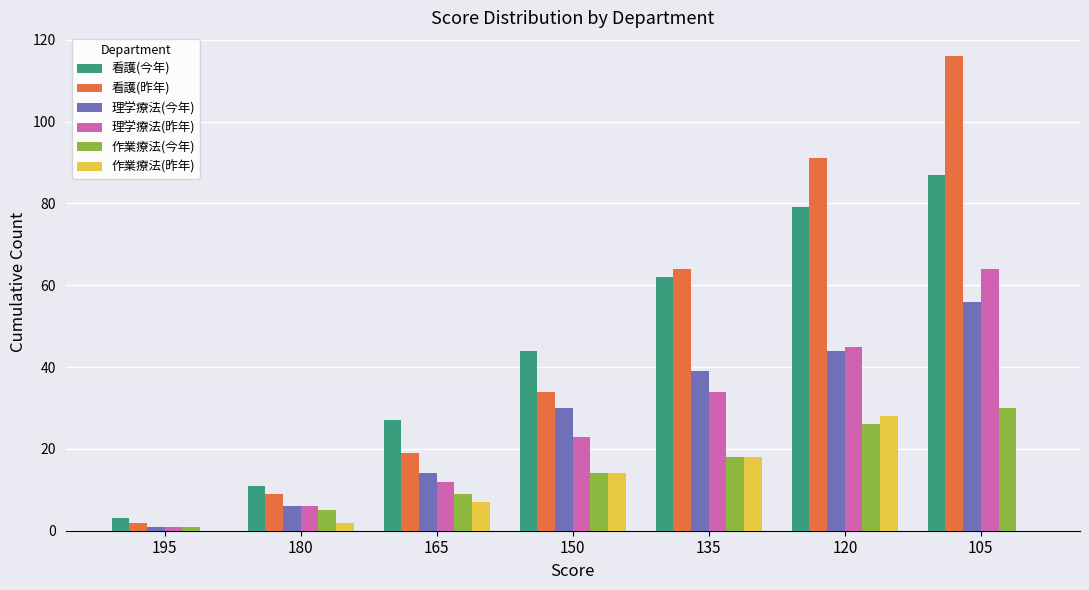

True or false: 理学療法(今年) has a value of 44 at 120.

True